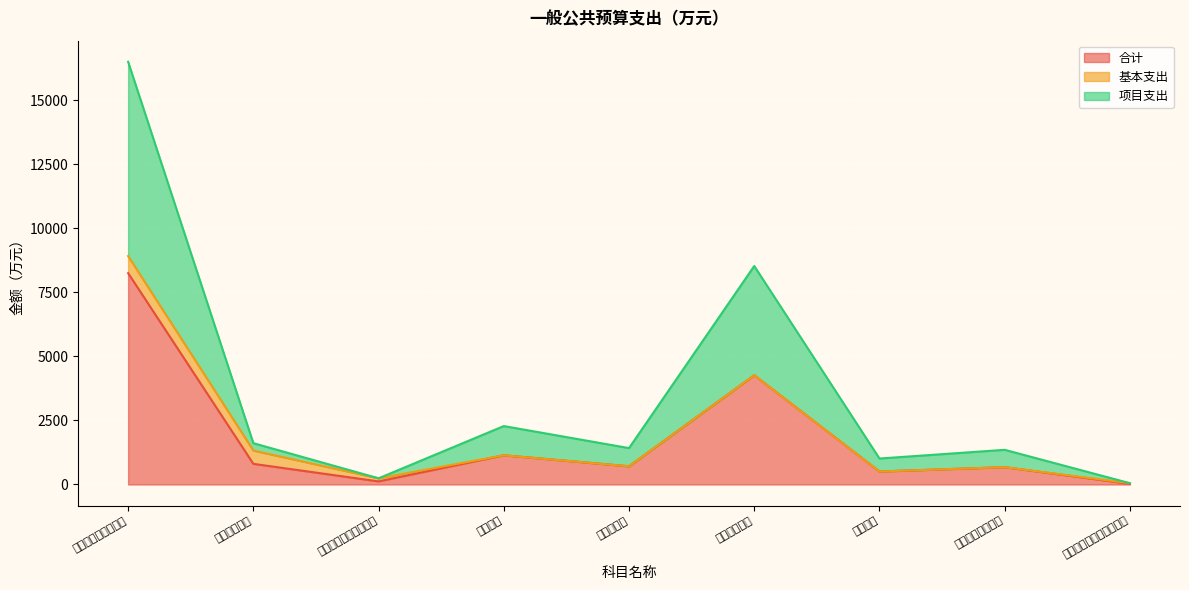

The value of 合计 at 最低生活保障 is 6439.9. True or false?

False